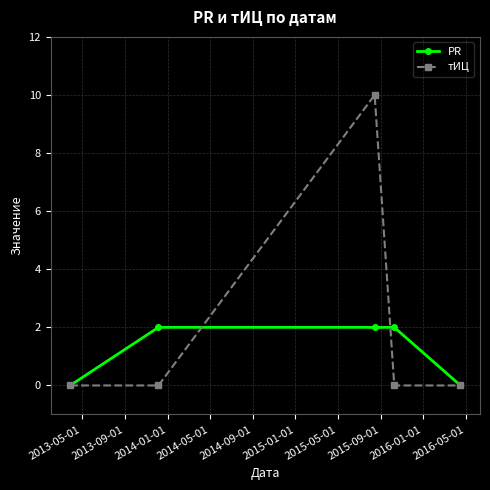

Which series has the largest range (max minus min)?

тИЦ